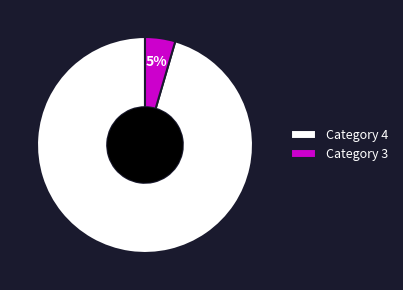

Is it true that Category 4 is 95% of the pie?

True